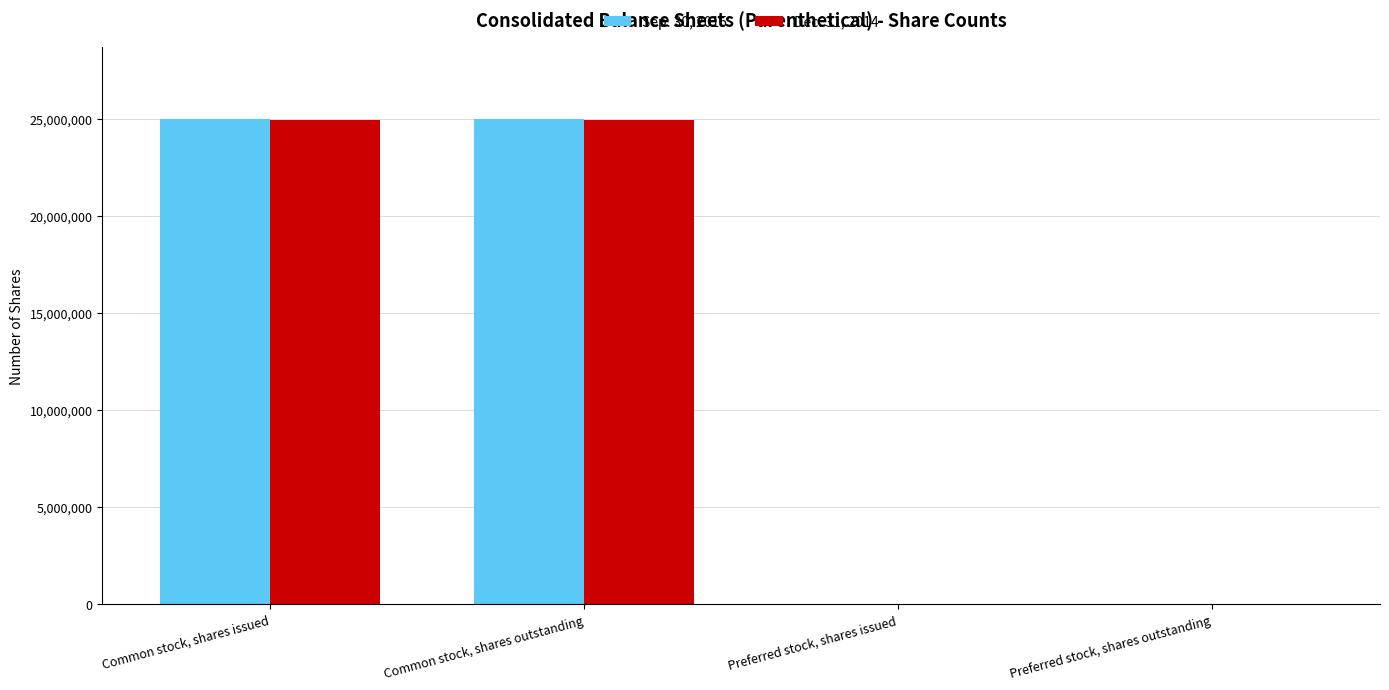

True or false: Dec. 31, 2014 has a value of 14799205 at Preferred stock, shares issued.

False